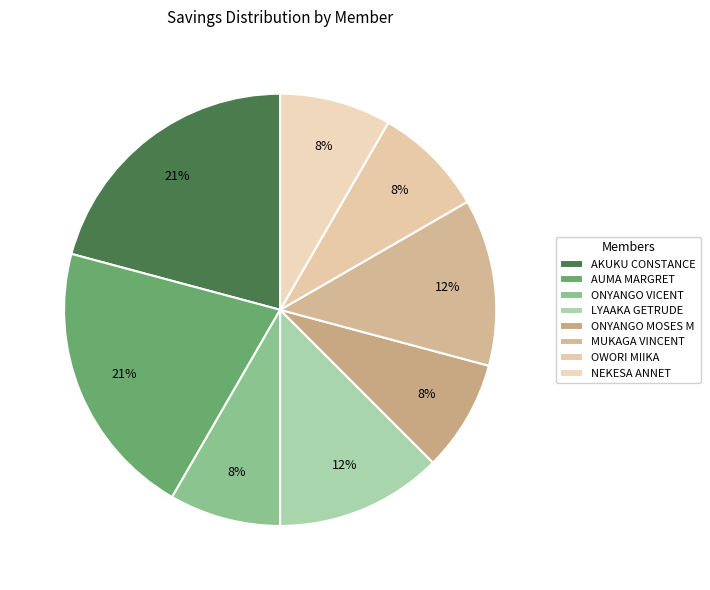

To the nearest percent, what portion does AKUKU CONSTANCE represent?

21%